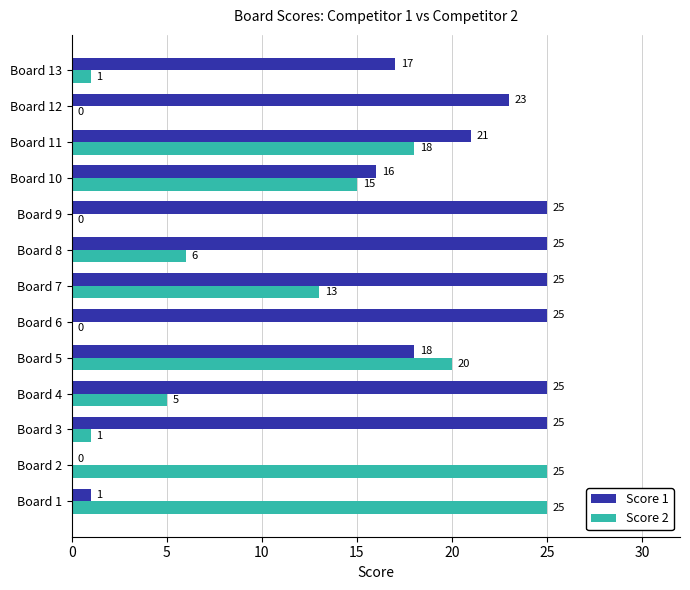

At which label is Score 2 closest to 12?

Board 7